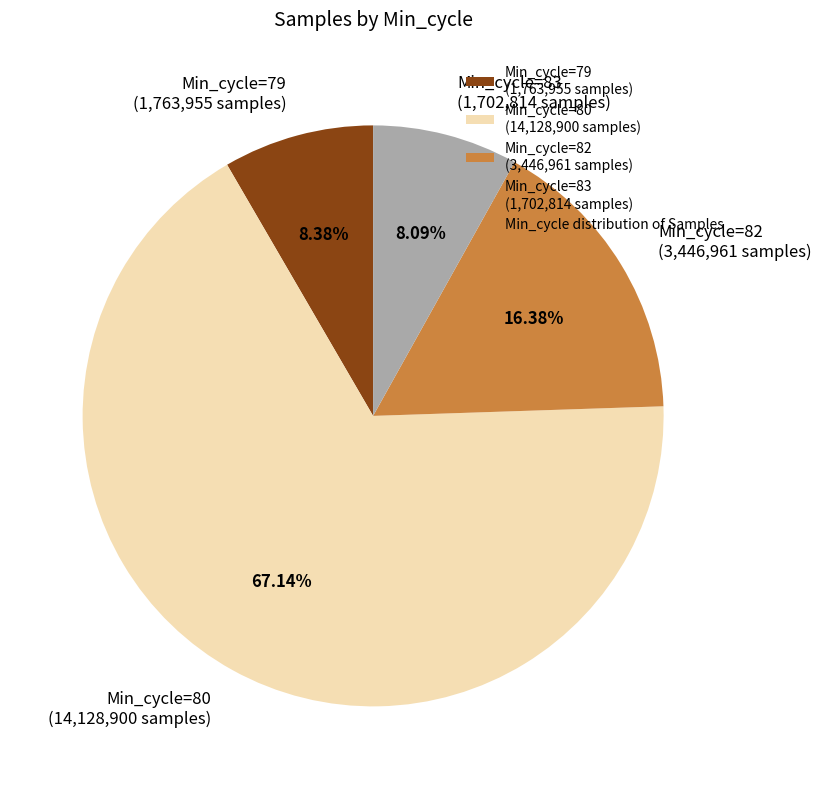

Combined, do Min_cycle=79 (1,763,955 samples) and Min_cycle=82 (3,446,961 samples) account for over 50%?

No